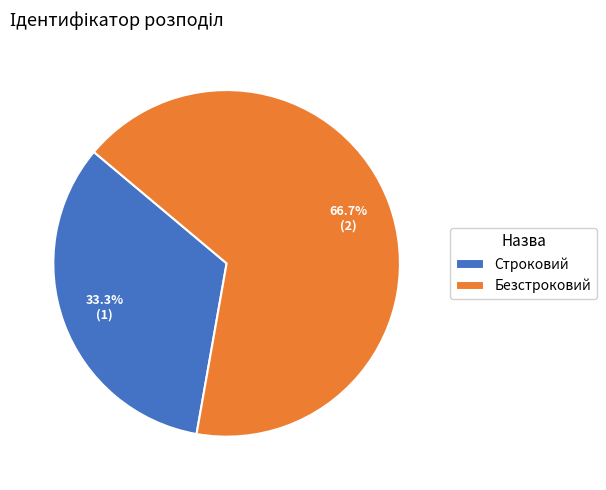

Count the number of slices in the pie.

2